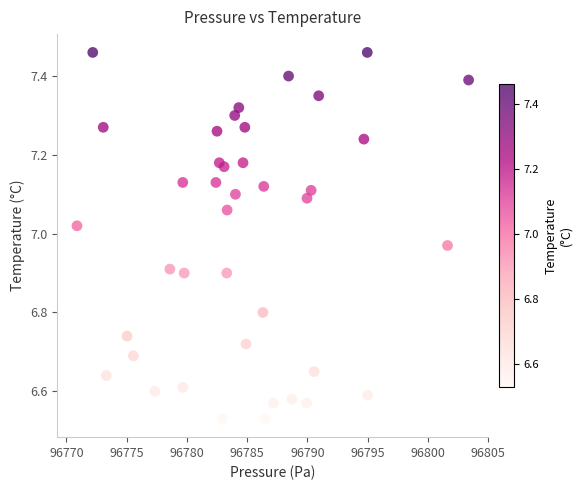

What is the range of X values (max minus min)?

32.5